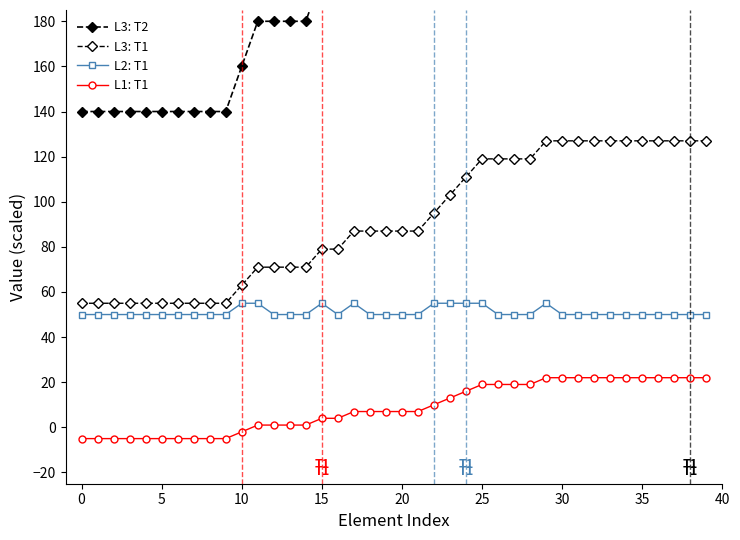

What is the label of the 15th point from the left?

14